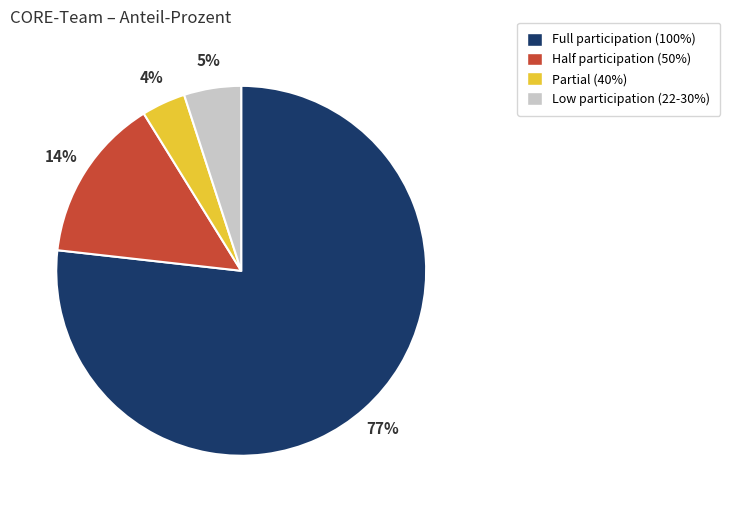

Do Partial (40%) and Low participation (22-30%) together represent more than half of the pie?

No